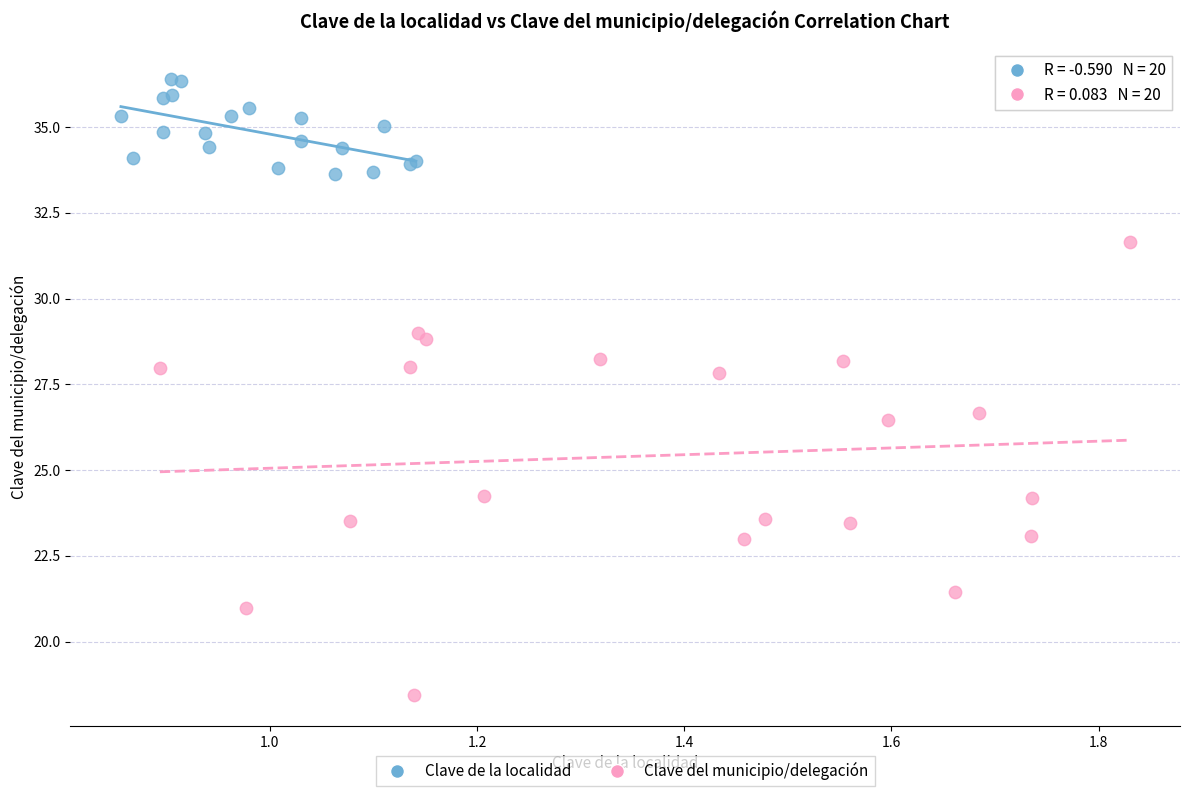

Which series reaches the maximum Y coordinate?

Clave de la localidad